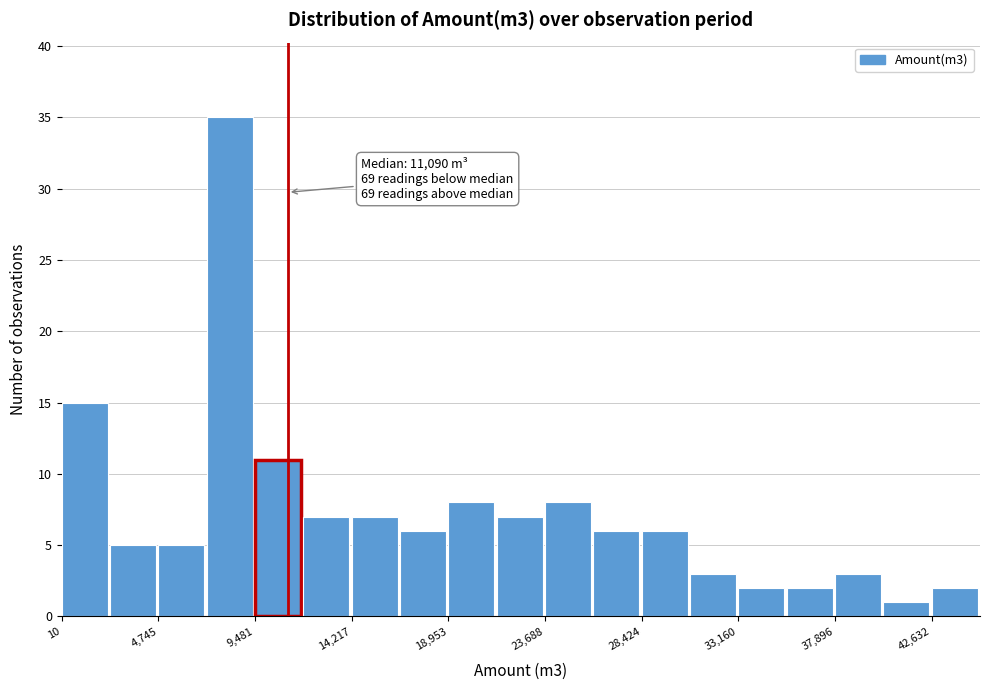

Which range on the x-axis has the tallest bar?

7000 to 9500